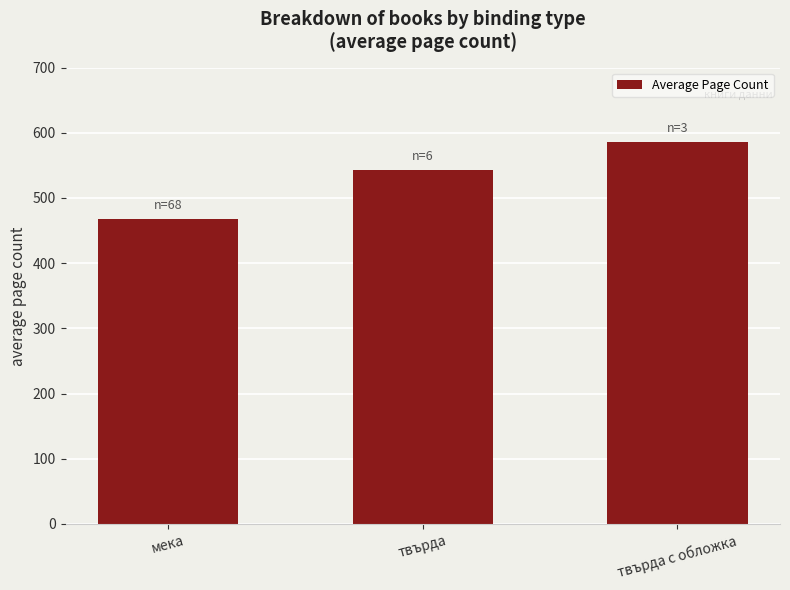

How many bars are there in total?

3